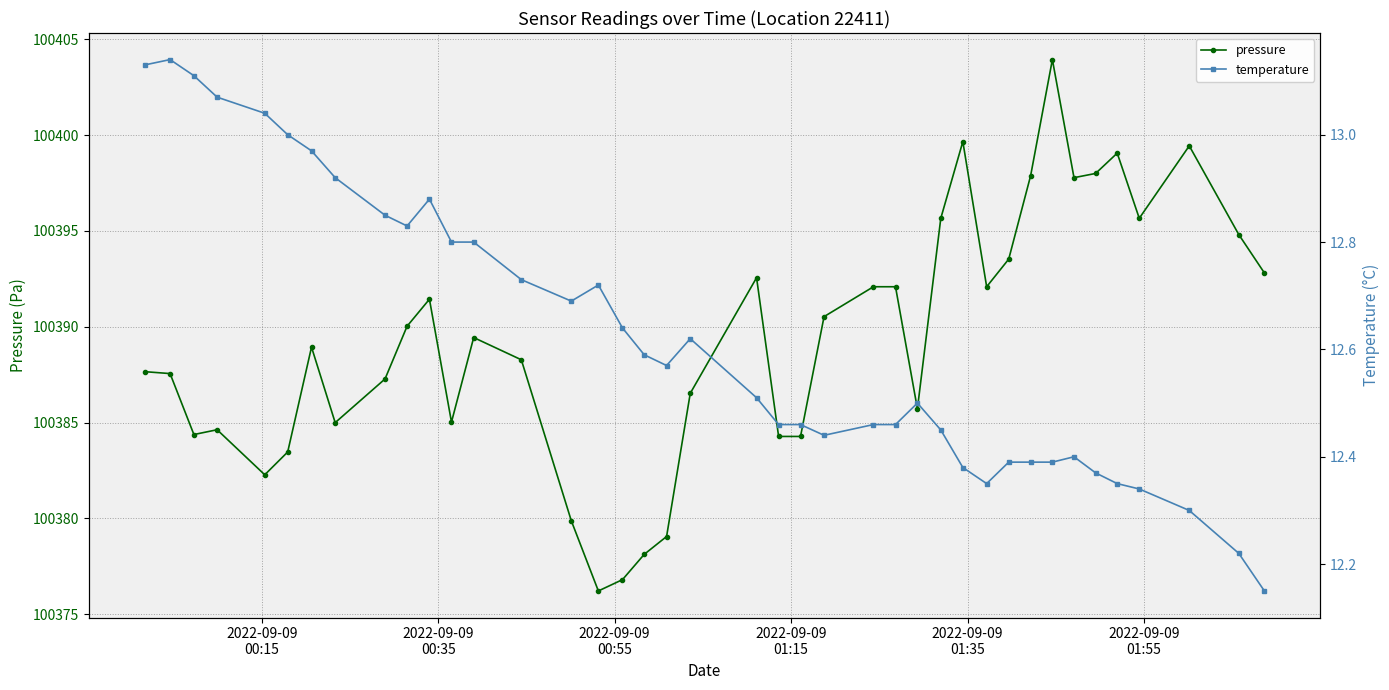

What is the minimum value for pressure?

100376.2